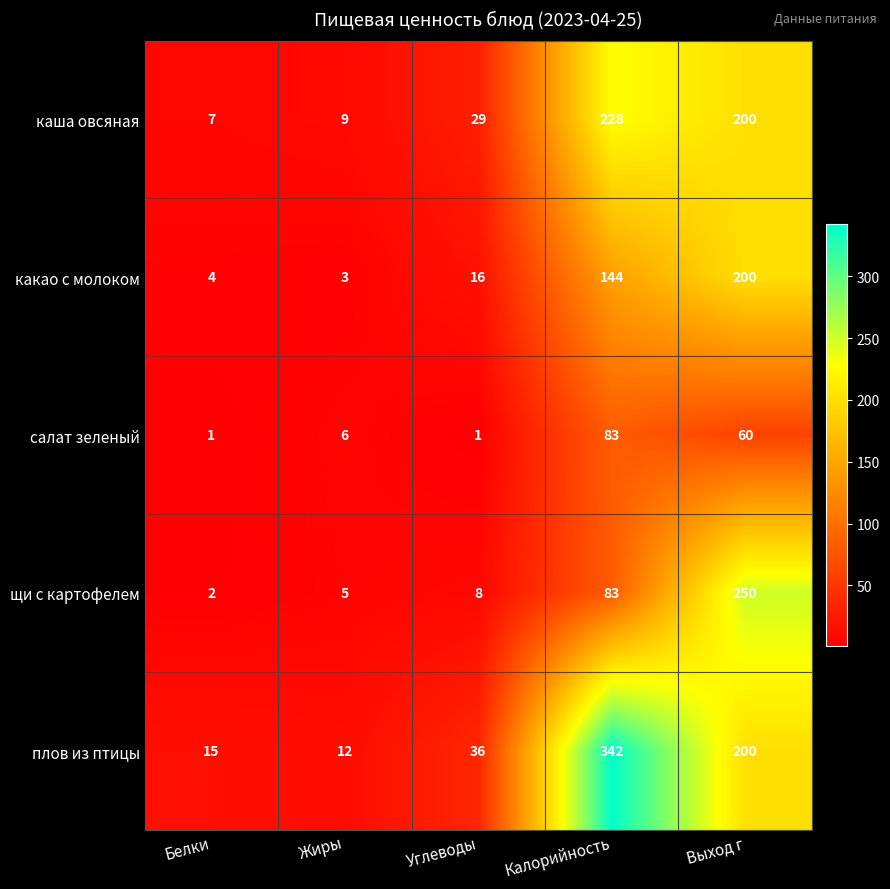

Which category has the highest value in the щи с картофелем series?

Выход г